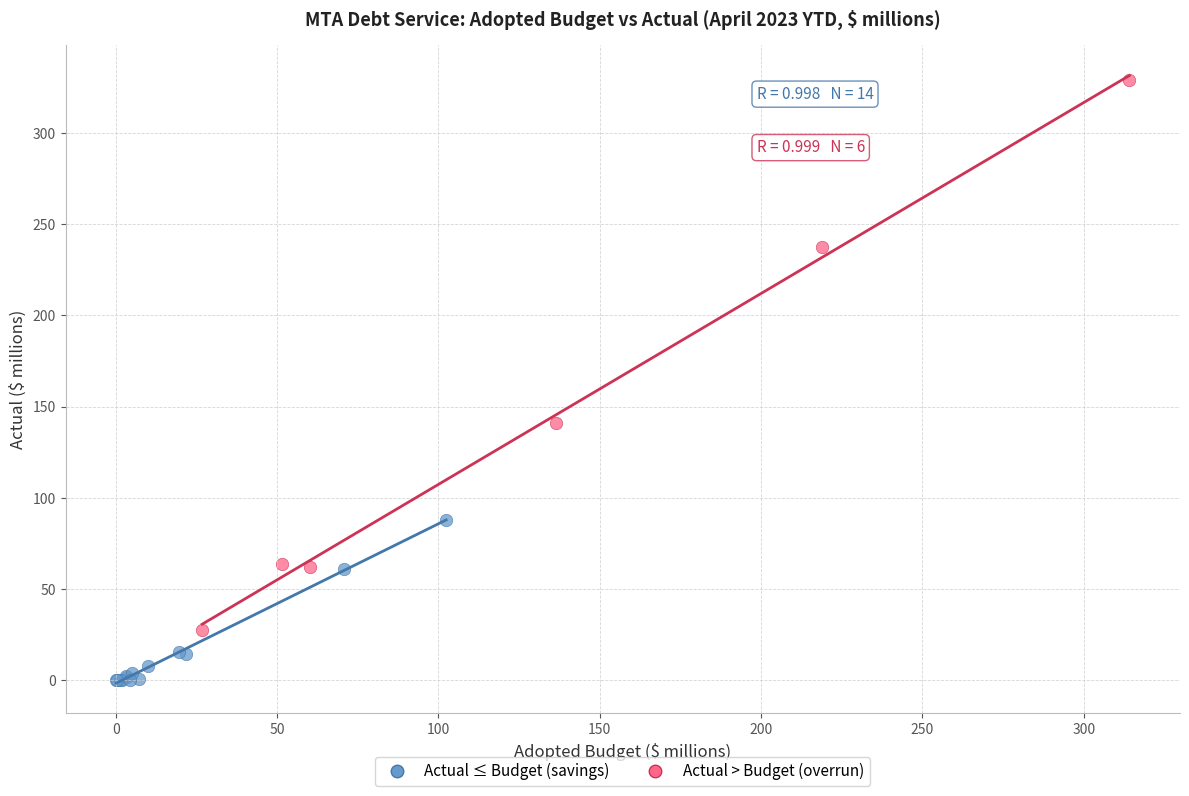

Which series reaches the maximum Y coordinate?

Actual > Budget (overrun)